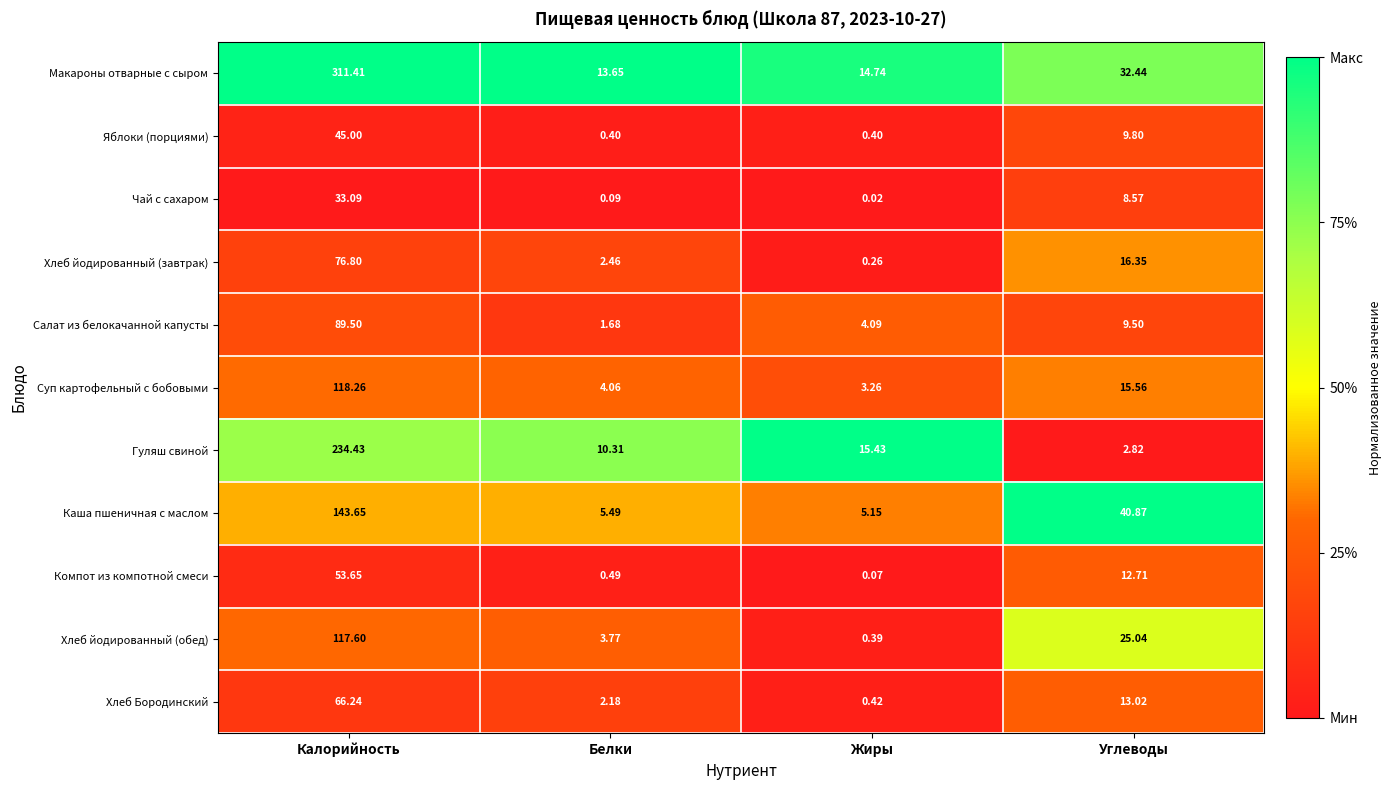

Which series has the largest total across all categories?

Макароны отварные с сыром